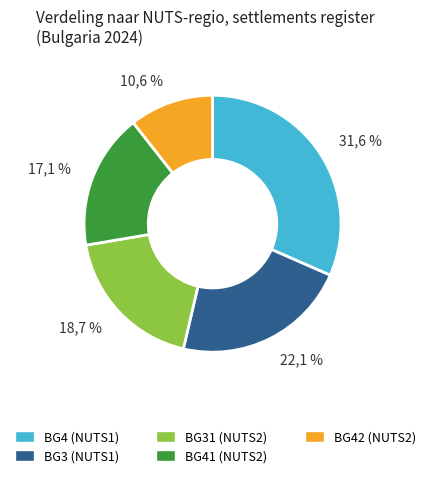

To the nearest percent, what portion does BG4 represent?

32%